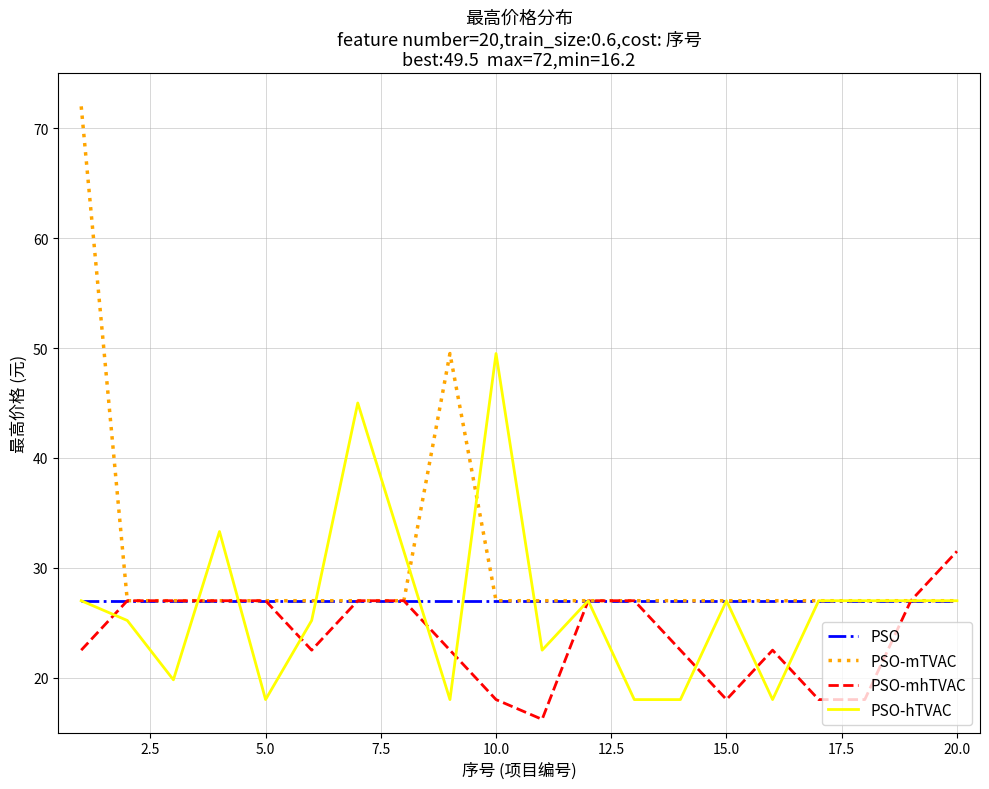

What is the minimum value for PSO?

27.0